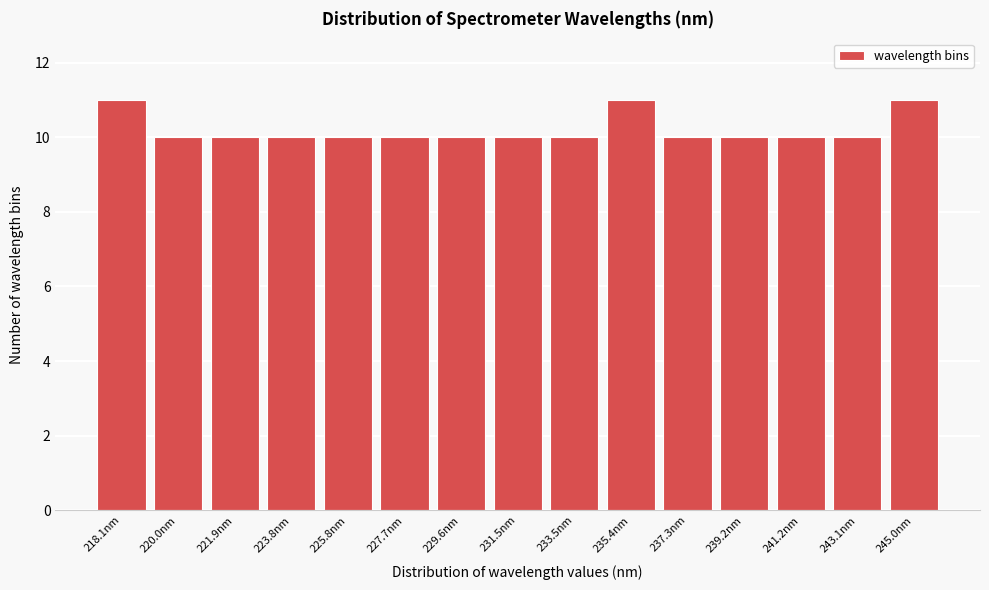

Reading right to left, list all the values displayed in this chart.

11	10	10	10	10	11	10	10	10	10	10	10	10	10	11